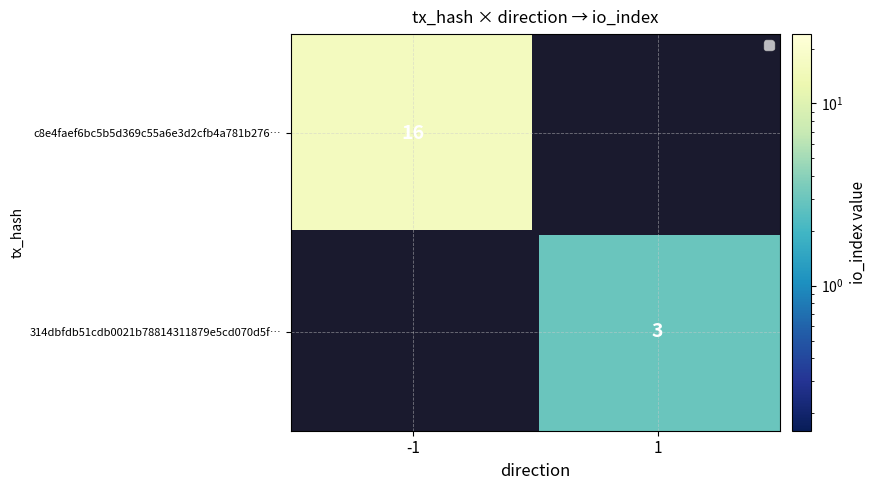

Reading left to right, list all the values displayed in this chart.

c8e4faef6bc5b5d369c55a6e3d2cfb4a781b276: direction=-1	io_index=16
314dbfdb51cdb0021b78814311879e5cd070d5f: direction=1	io_index=3